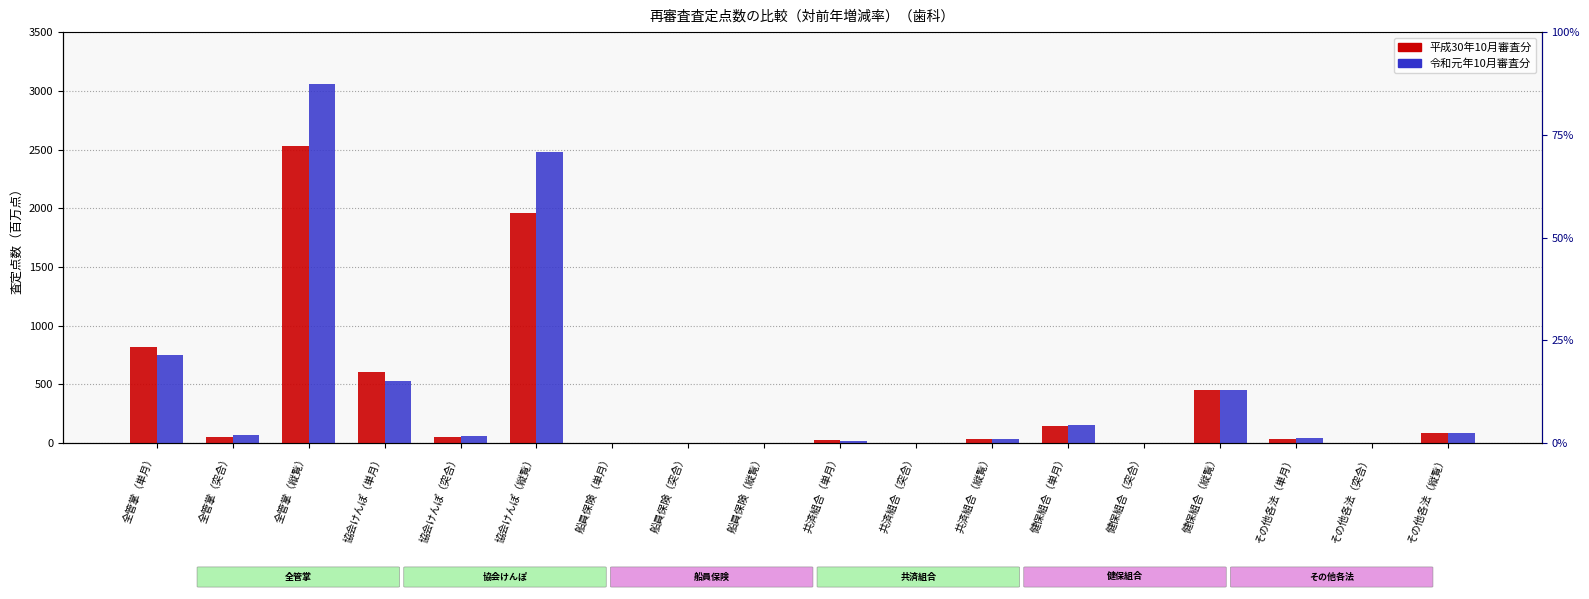

True or false: 令和元年10月審査分 has a value of 65.6 at 全管掌（突合）.

True